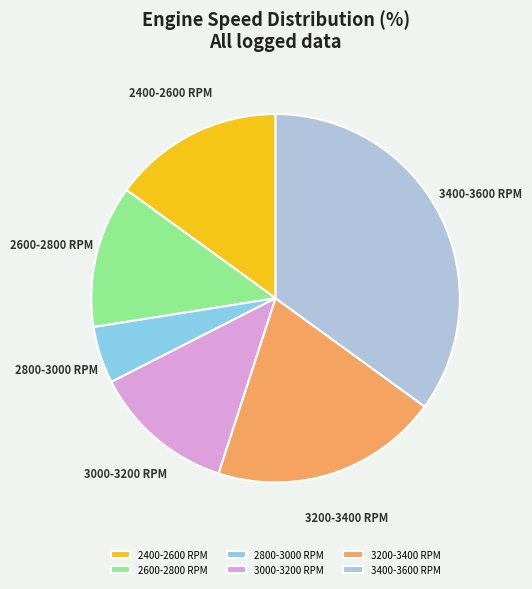

Do 3000-3200 RPM and 2800-3000 RPM together represent more than half of the pie?

No